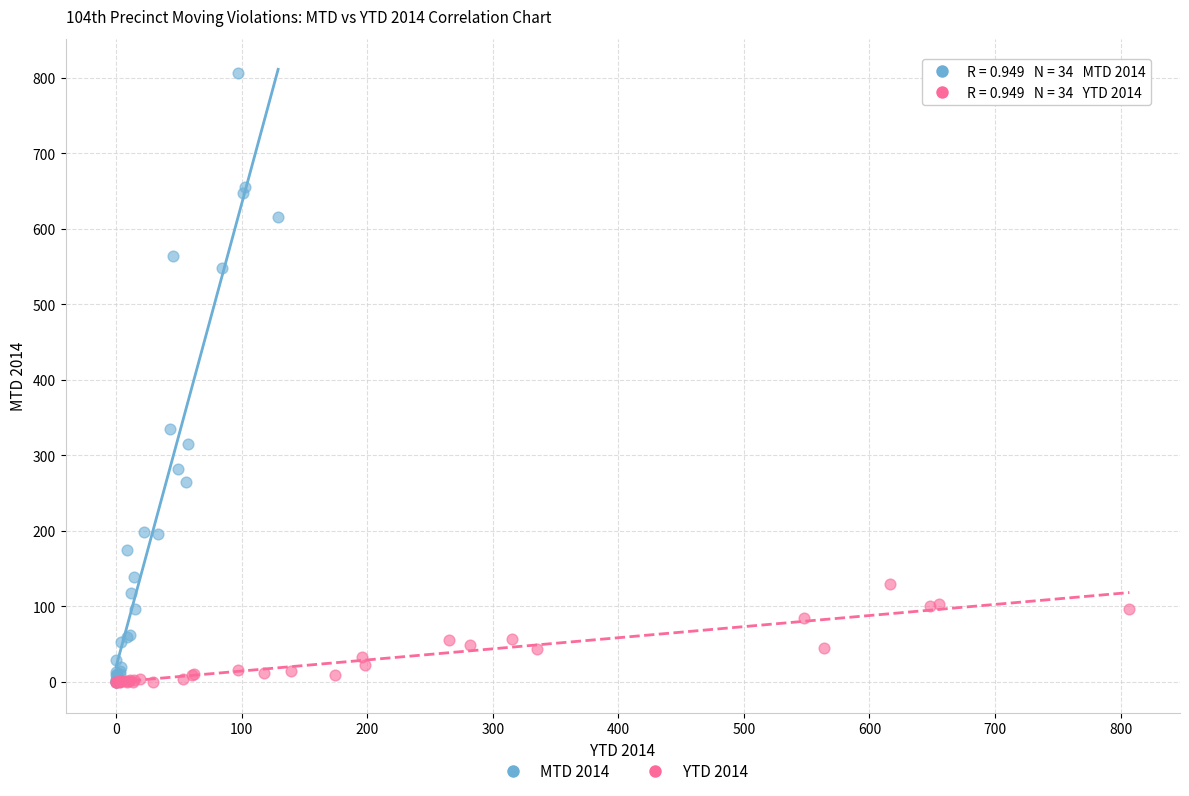

Which series has the widest spread of Y values?

MTD 2014